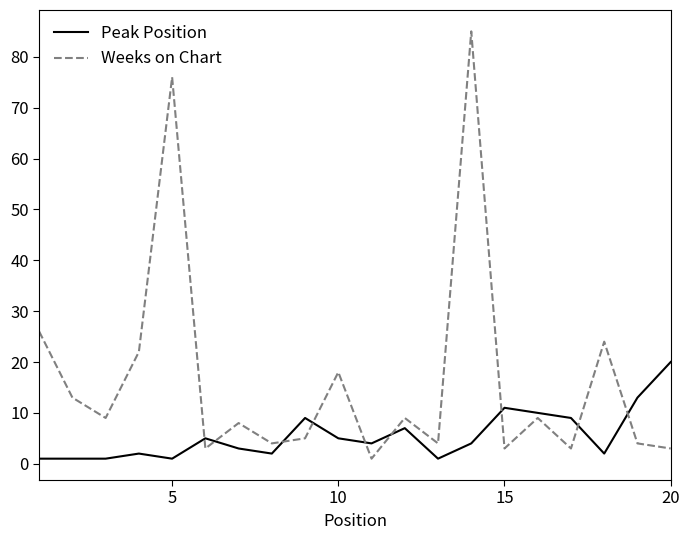

True or false: Peak Position and Weeks on Chart cross at least once.

True